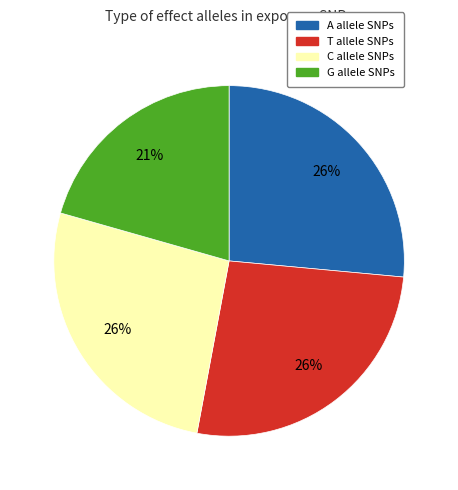

Do T allele SNPs and G allele SNPs together represent more than half of the pie?

No